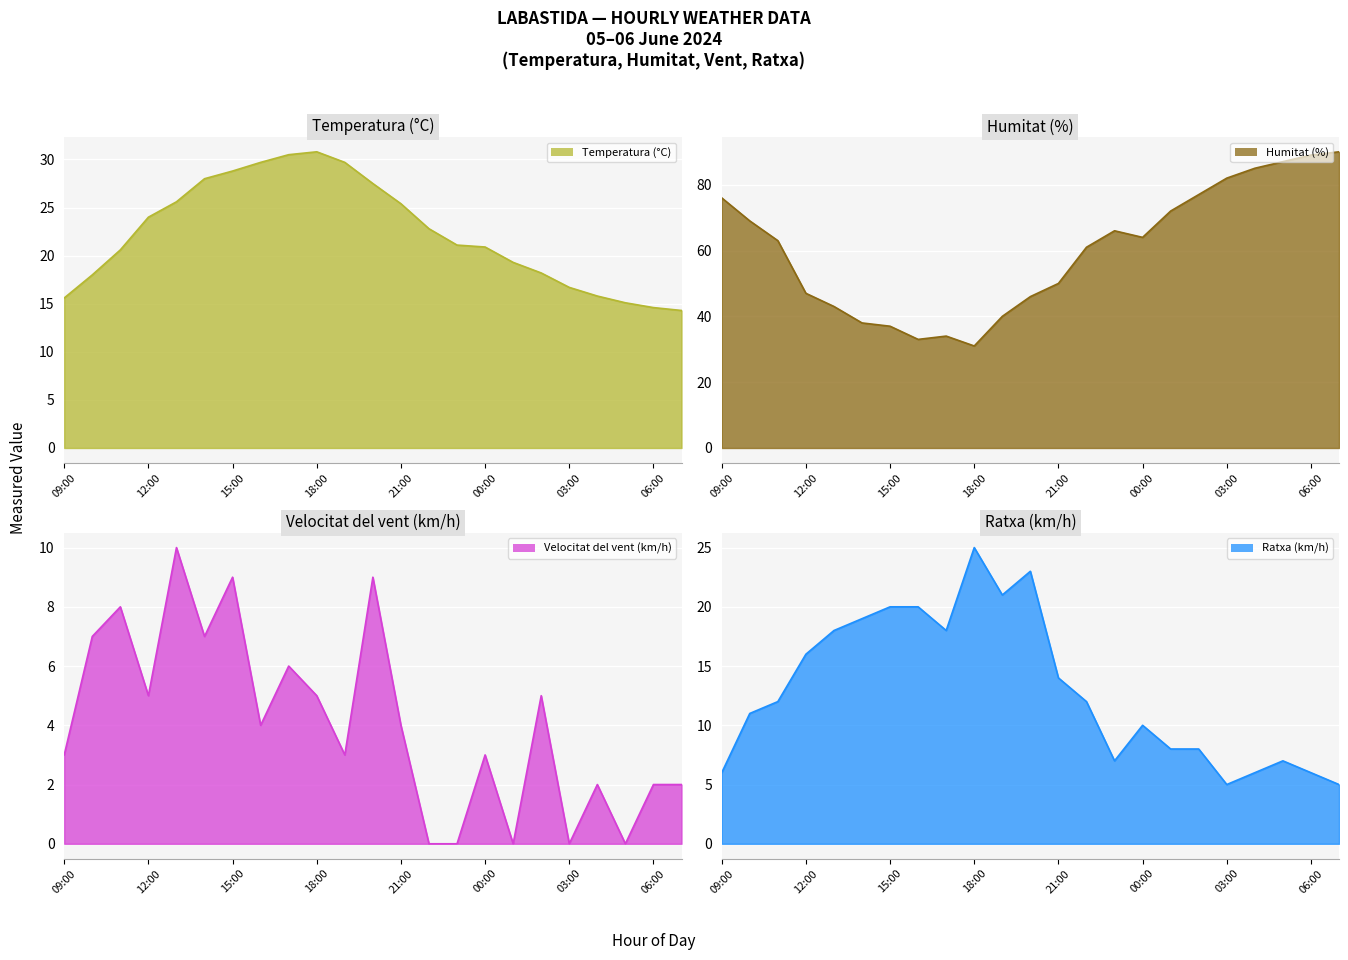

How many lines are shown in the chart?

4